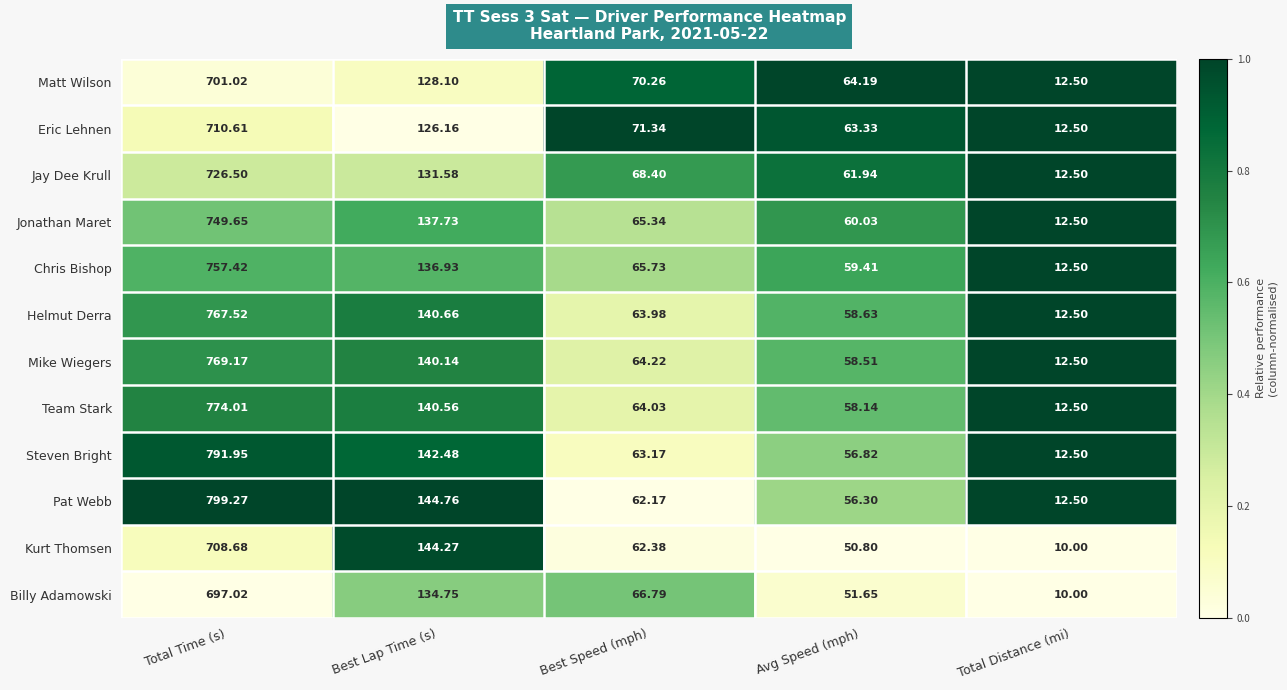

List the labels in order of Mike Wiegers value, largest first.

Total Time (s), Best Lap Time (s), Best Speed (mph), Avg Speed (mph), Total Distance (mi)